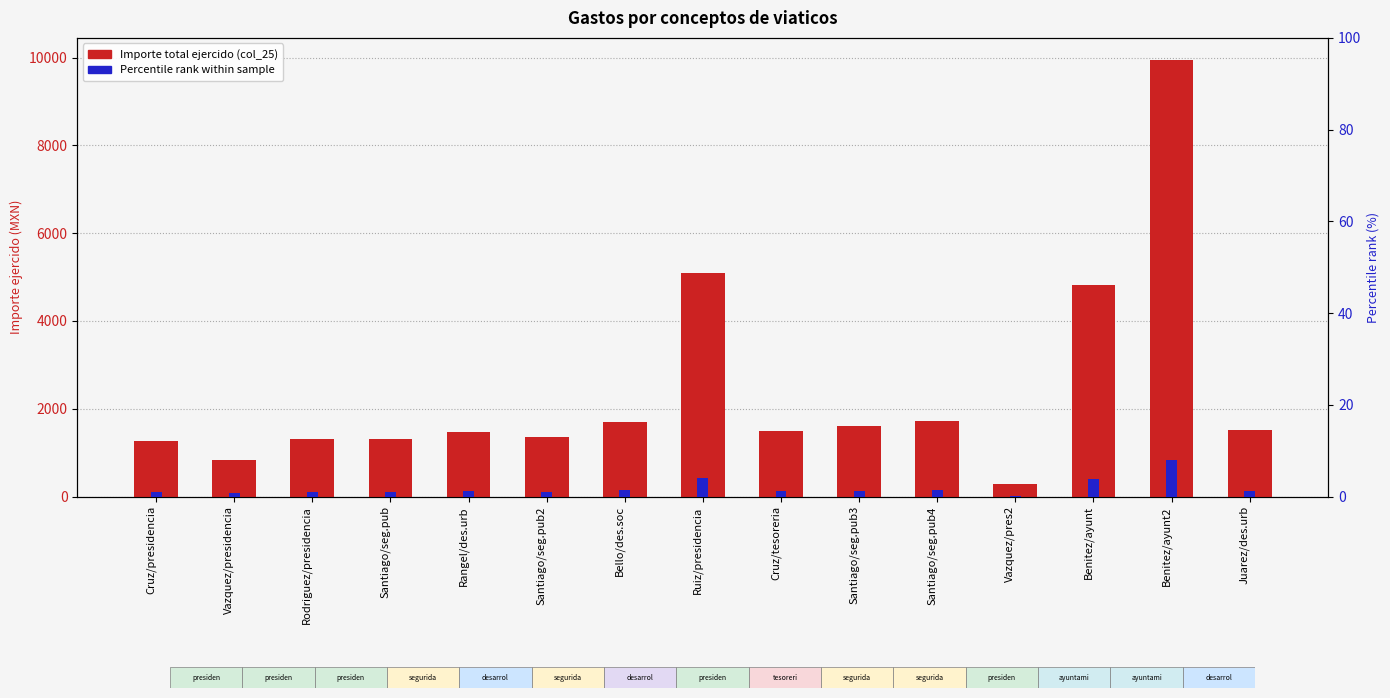

List the series in order of their overall mean, highest first.

Importe total ejercido (col_25), Percentile rank (col_25)